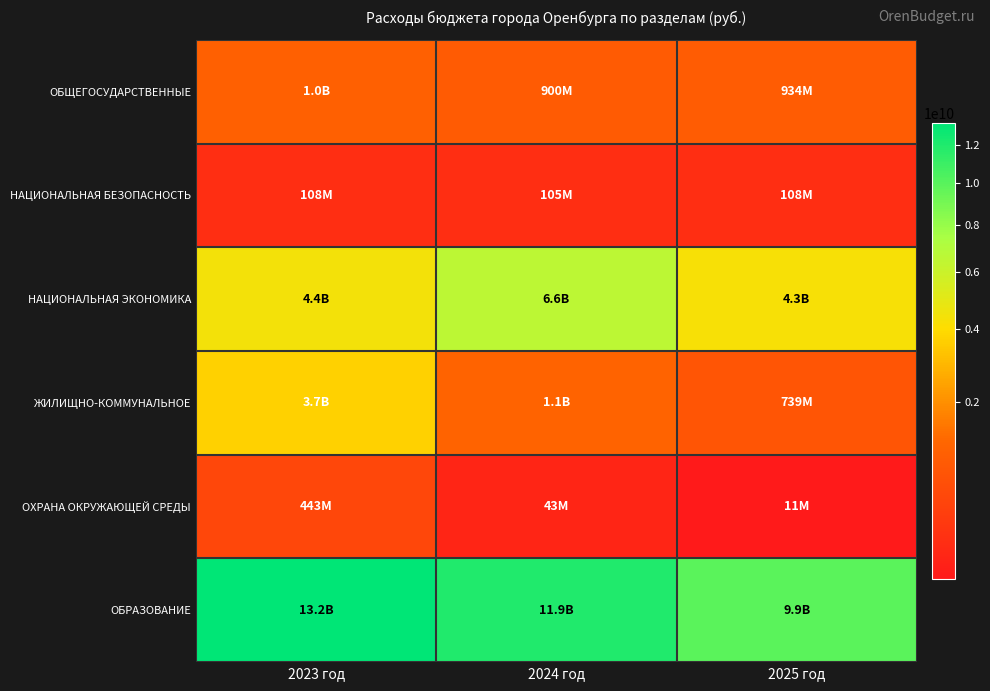

What is the total value across all series at 2023 год?

22844788260.5